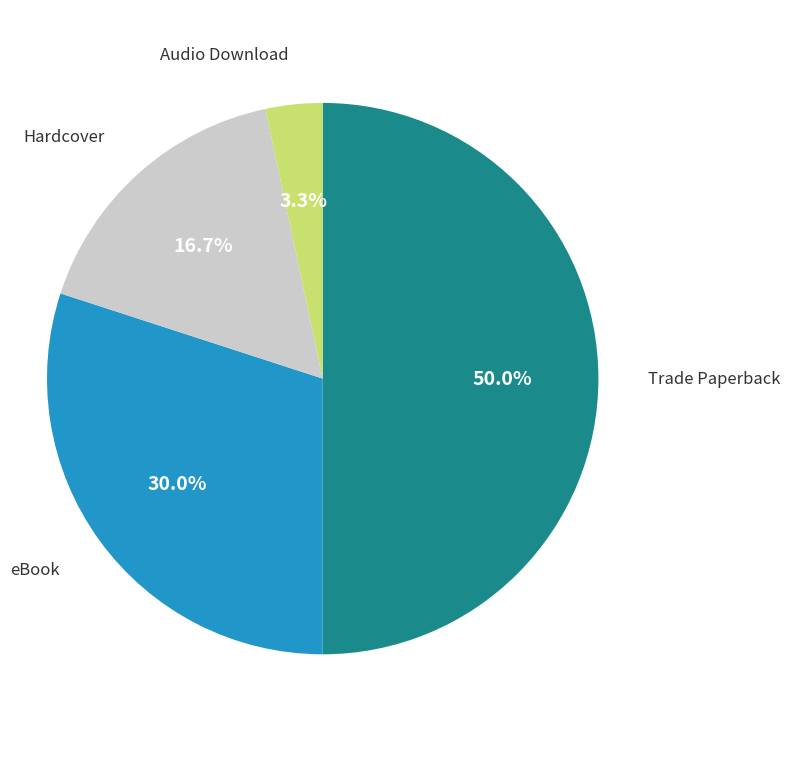

How many segments does this pie chart have?

4